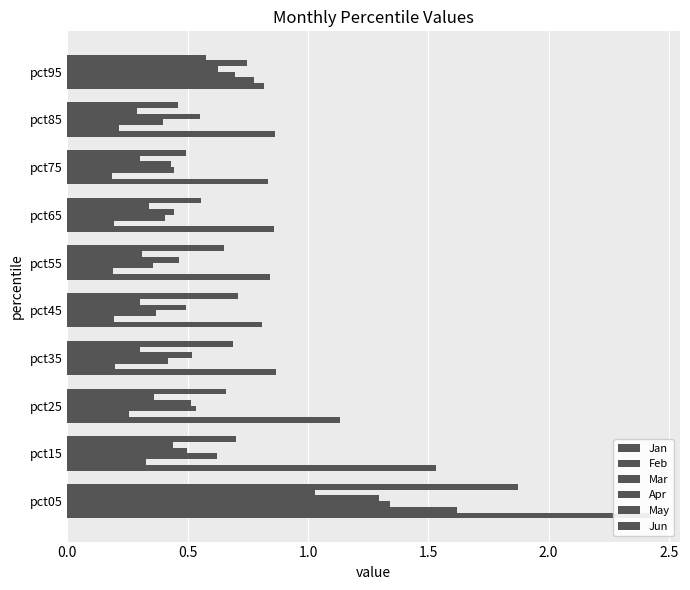

Are the bars horizontal?

Yes